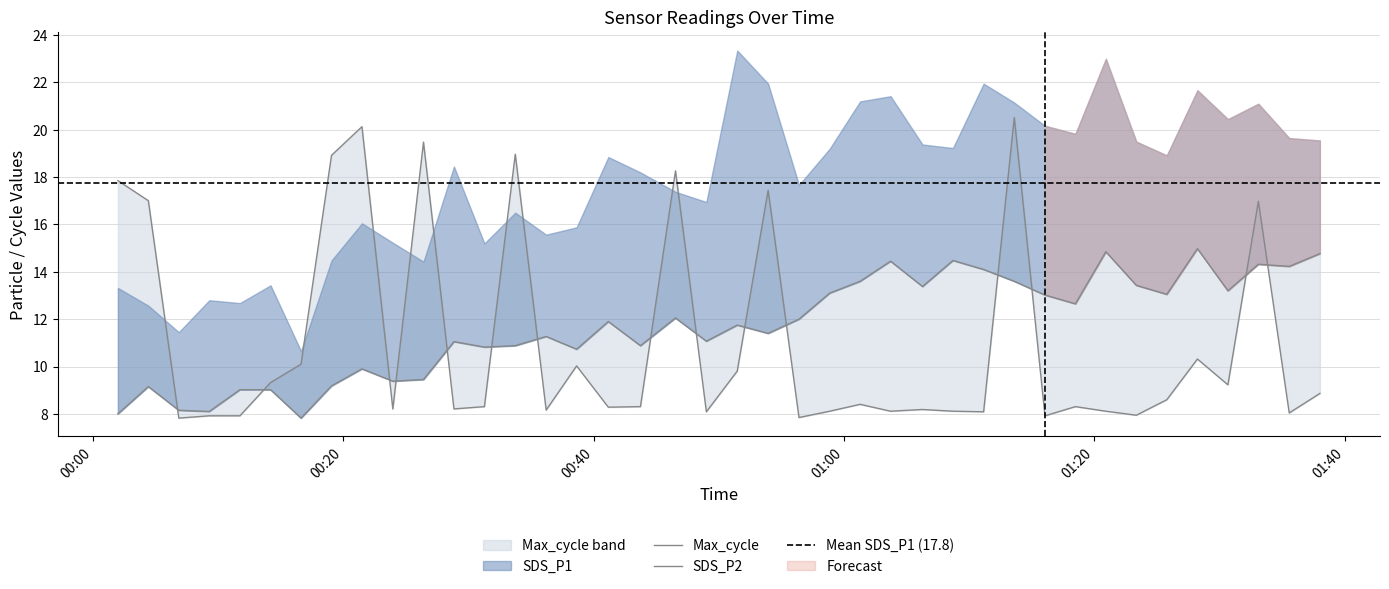

What position from the left is 2023/03/18 00:49:00?

20